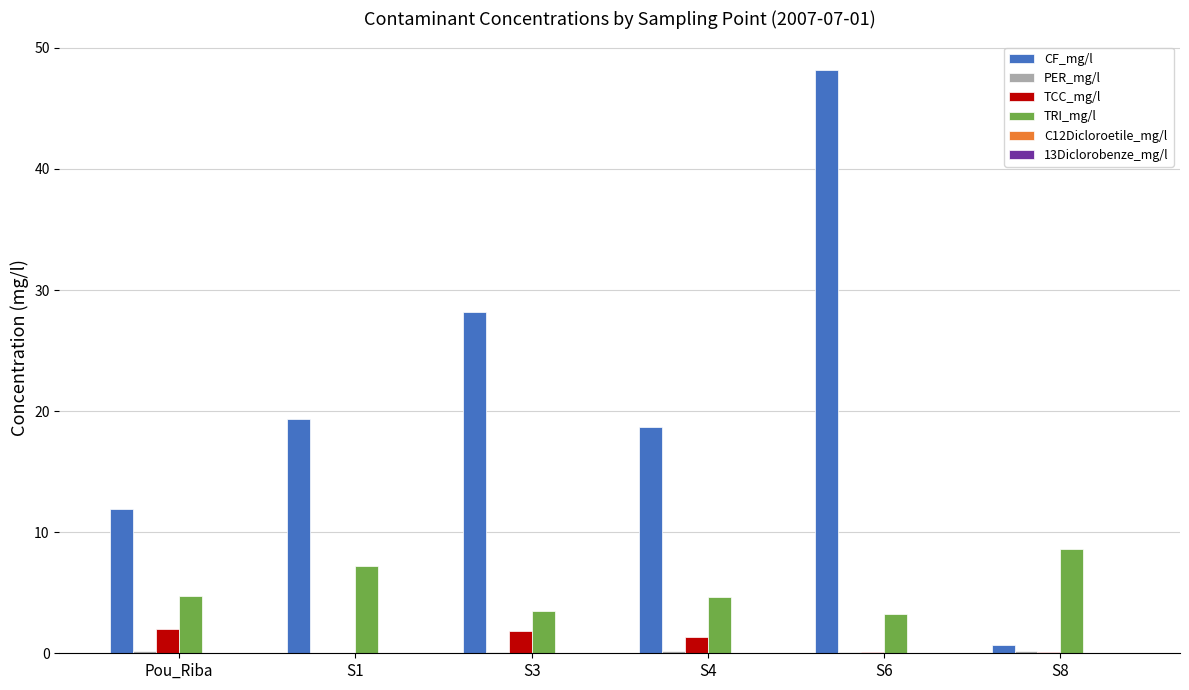

Count the number of data series in this chart.

5